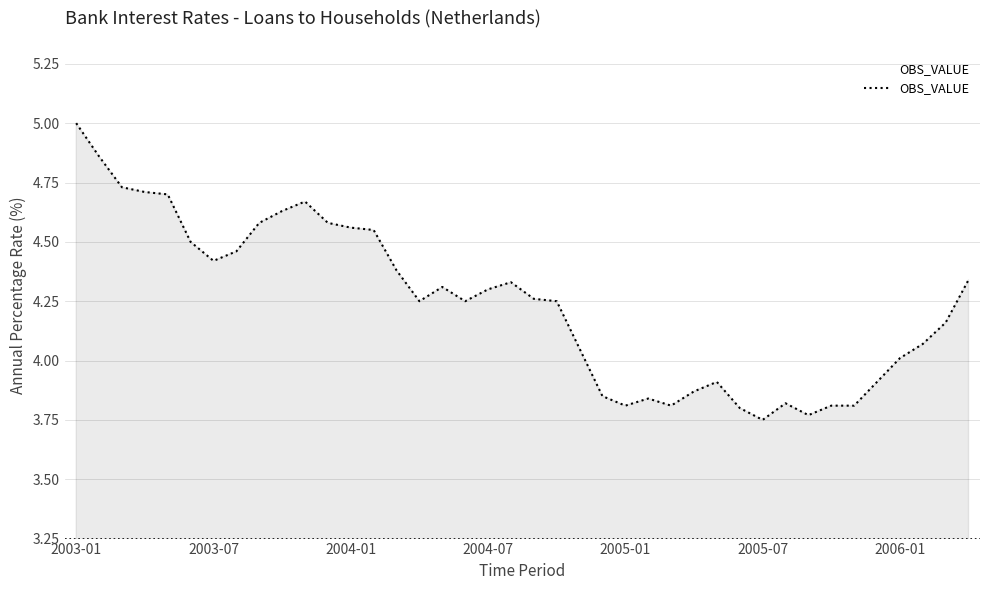

What is the maximum value shown in the chart?

5.0